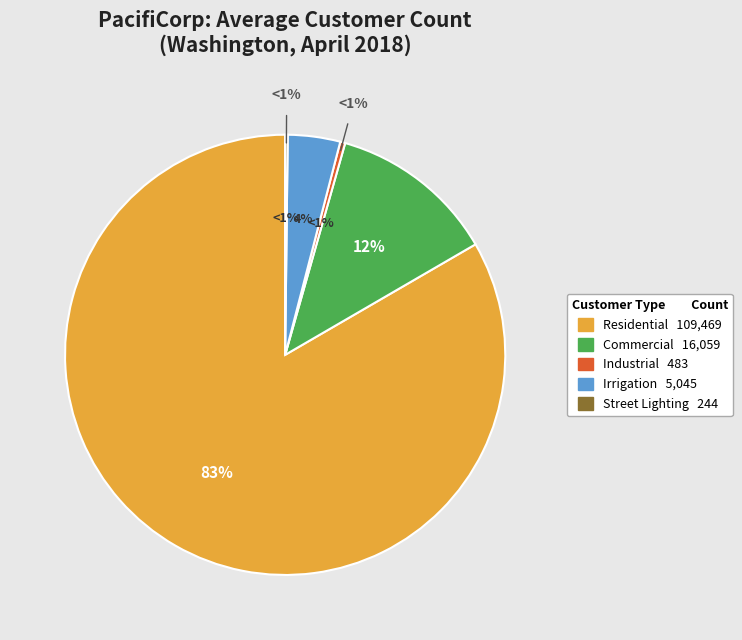

Combined, do Residential Sales and Commercial Sales account for over 50%?

Yes